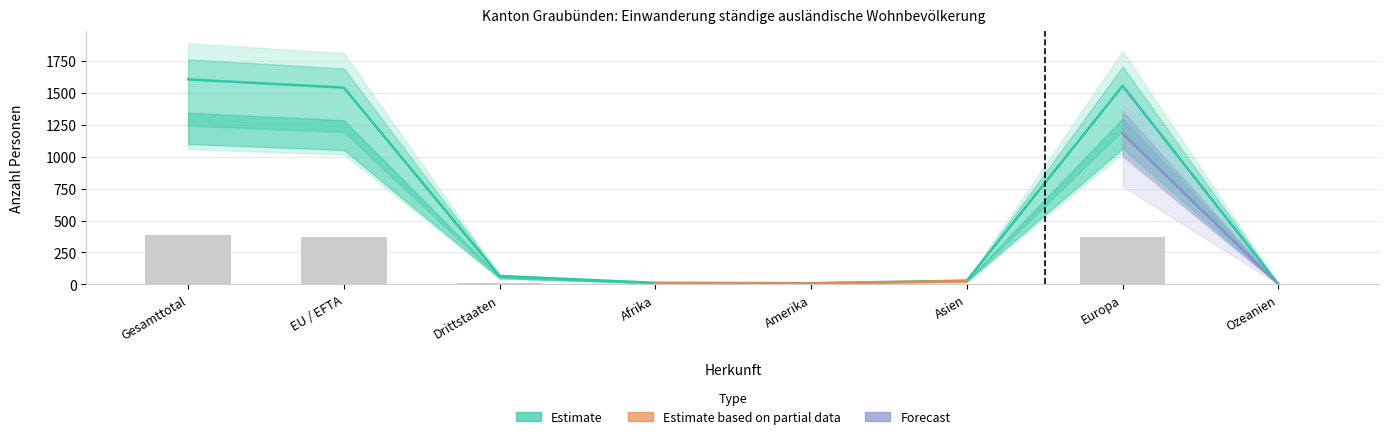

Reading left to right, list all the values displayed in this chart.

Aufenthalter (B) Total: Gesamttotal=1222	EU / EFTA=1169	Drittstaaten=53	Afrika=8	Amerika=7	Asien=26	Europa=1181	Ozeanien=0
Kurzaufenthalter (L) Total: Gesamttotal=383	EU / EFTA=371	Drittstaaten=12	Afrika=4	Amerika=2	Asien=3	Europa=373	Ozeanien=1
Niedergelassene (C) Total: Gesamttotal=1	EU / EFTA=1	Drittstaaten=0	Afrika=0	Amerika=0	Asien=0	Europa=1	Ozeanien=0
Total ständige ausländische Wohnbevölkerung: Gesamttotal=1606	EU / EFTA=1541	Drittstaaten=65	Afrika=12	Amerika=9	Asien=29	Europa=1555	Ozeanien=1
Aufenthalter (B) Frauen: Gesamttotal=423	EU / EFTA=401	Drittstaaten=22	Afrika=4	Amerika=5	Asien=7	Europa=407	Ozeanien=0
Aufenthalter (B) Männer: Gesamttotal=799	EU / EFTA=768	Drittstaaten=31	Afrika=4	Amerika=2	Asien=19	Europa=774	Ozeanien=0